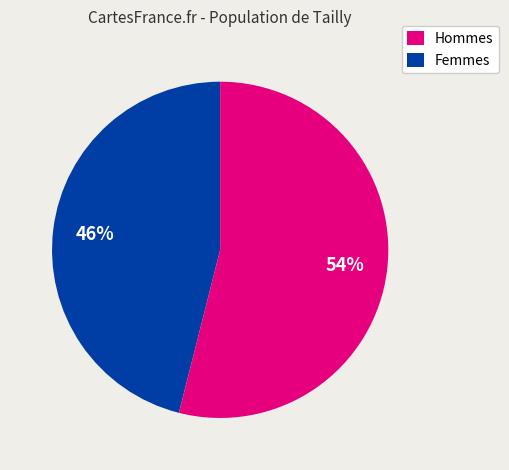

Does any single category account for the majority?

Yes